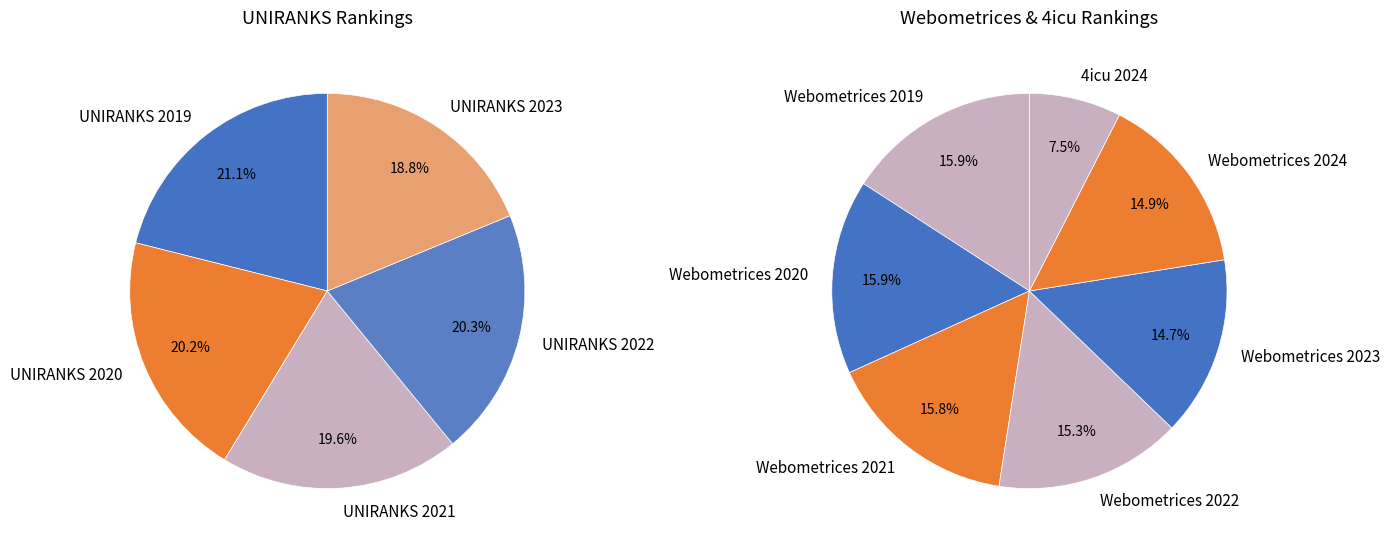

Which slice is the smallest?

4icu 2024